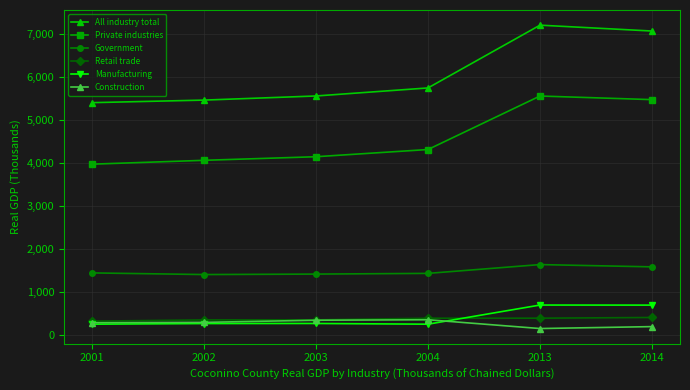

True or false: Government has a value of 2182929 at 2013.

False